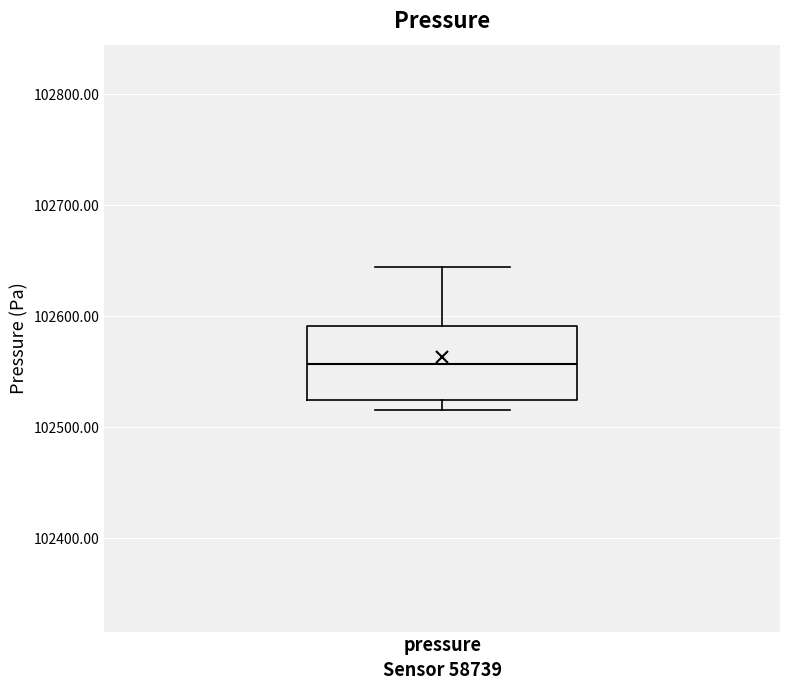

Transcribe this box plot: give where the median line is, the range the box spans, and where the two whiskers end, as read against the y-axis. The values are not printed on the chart, so give them approximately, as read against the axis.

median 102560, box 102520 to 102590, whiskers 102520 (just below the box's lower edge) to 102640